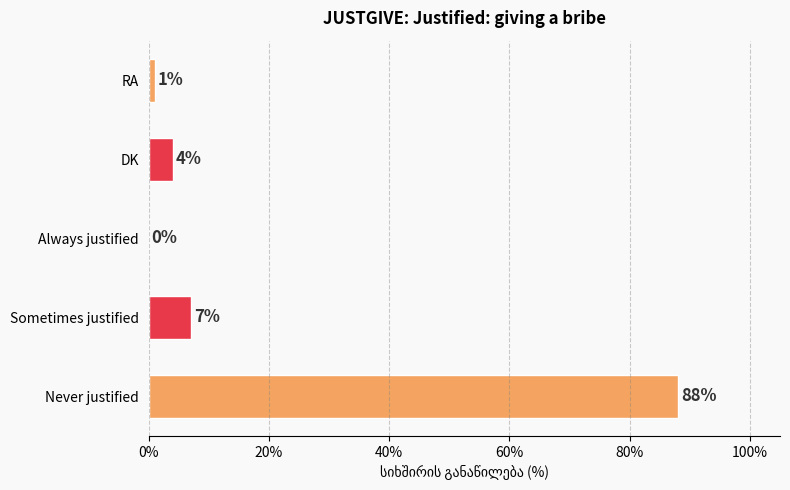

What is the maximum value shown in the chart?

88